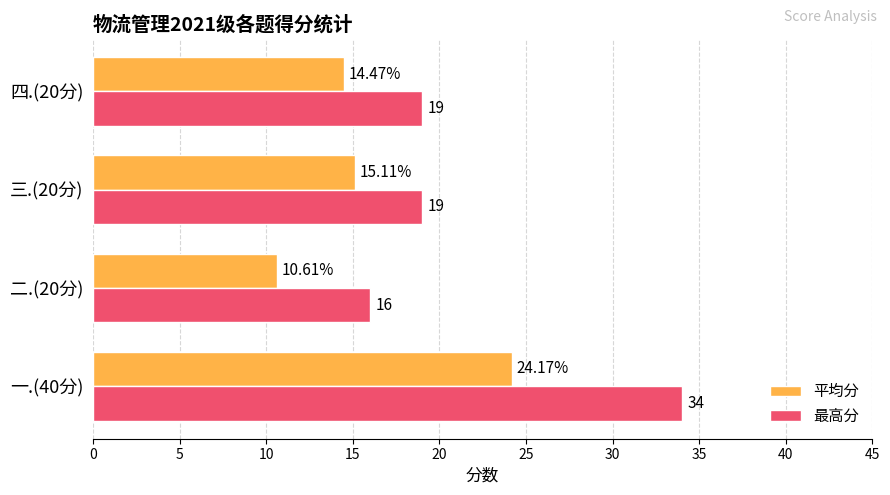

Rank the categories by 平均分 value from highest to lowest.

一.(40分), 三.(20分), 四.(20分), 二.(20分)